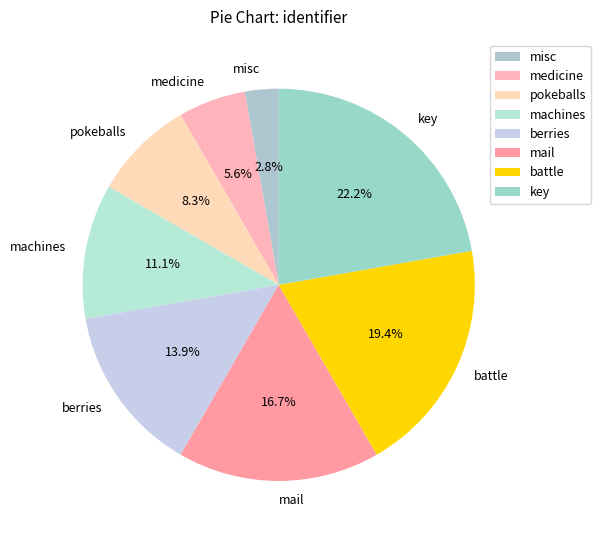

How many slices are in this pie chart?

8